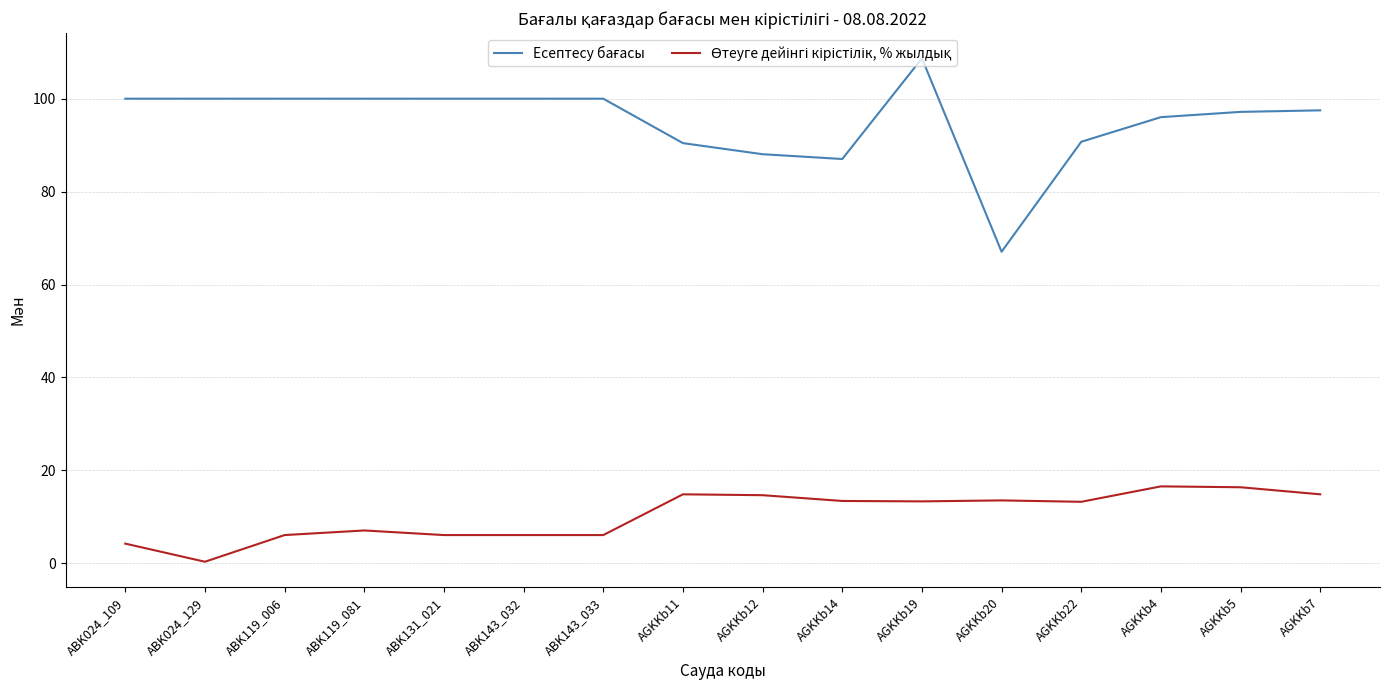

What position from the right is ABK131_021?

12